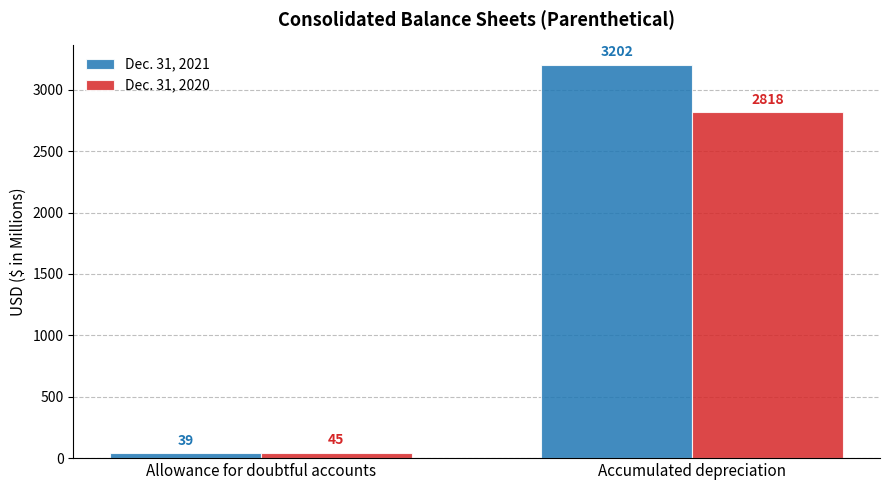

What is the difference between the maximum and minimum values in the Dec. 31, 2021 series?

3163